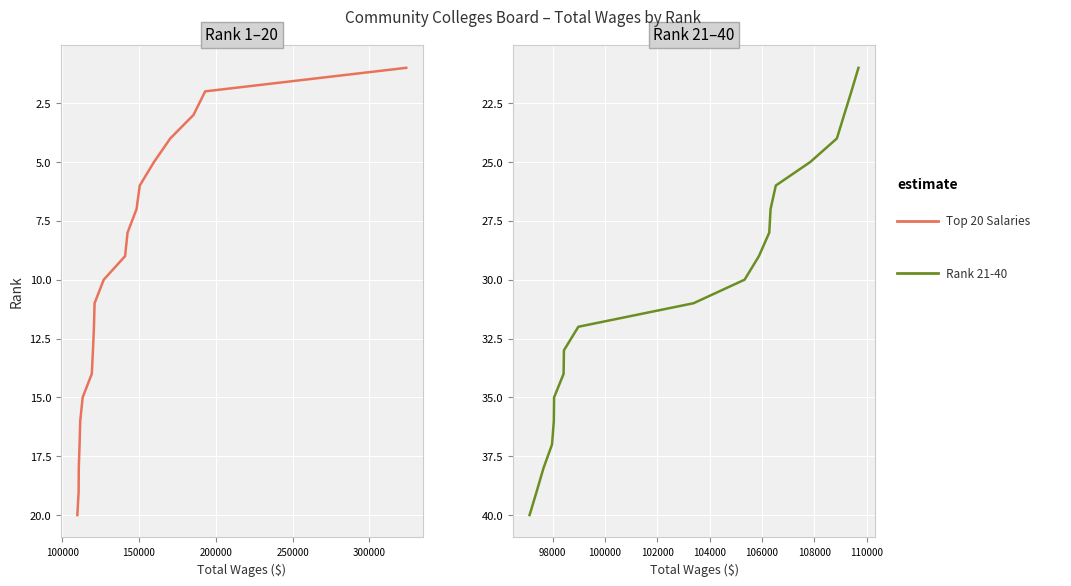

Which series has the widest spread of values?

Top 20 Salaries